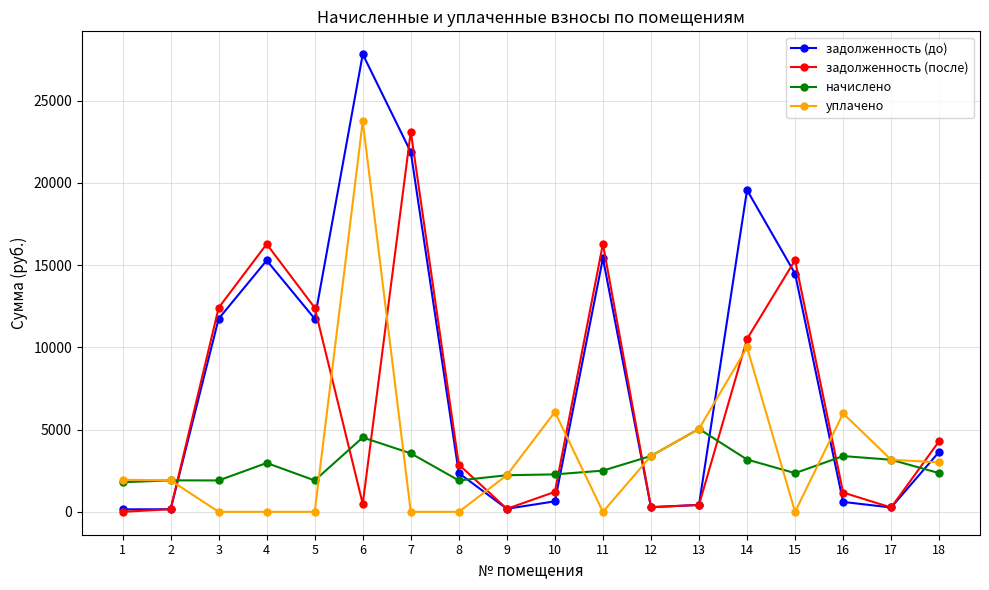

True or false: начислено has more than 2 interior local peaks.

True